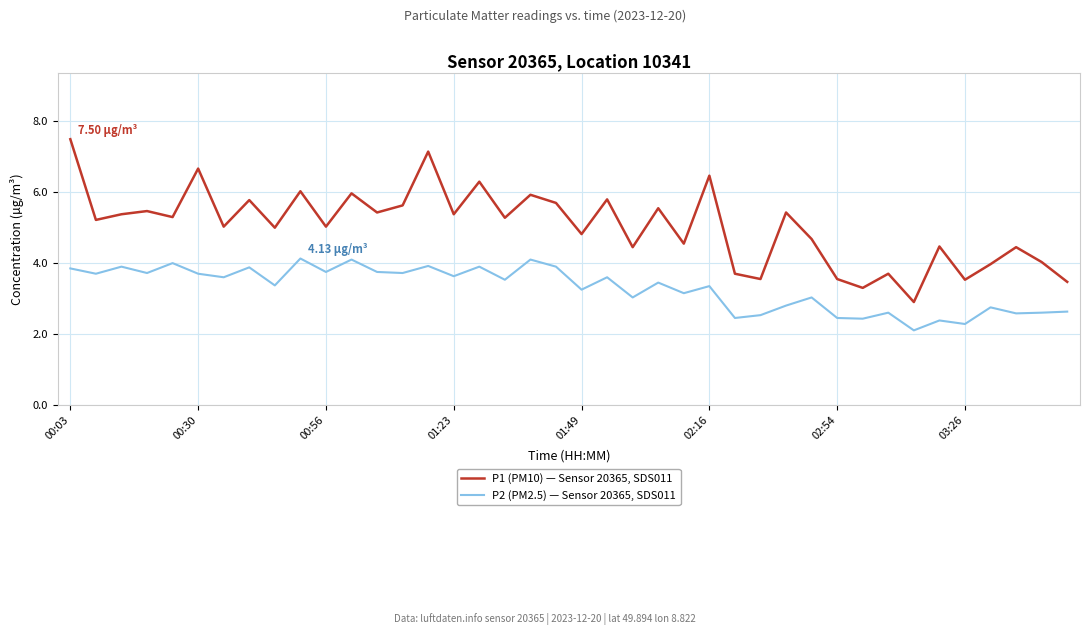

How many lines are shown in the chart?

2